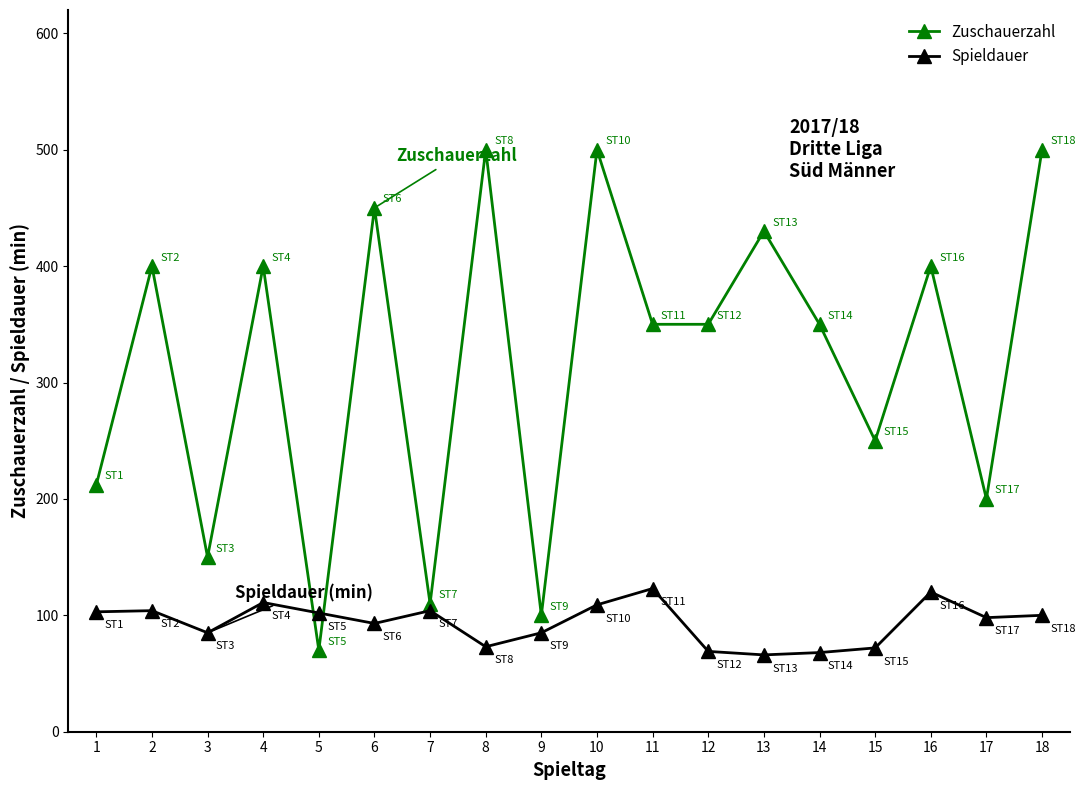

List the series in order of their overall mean, lowest first.

Spieldauer, Zuschauerzahl